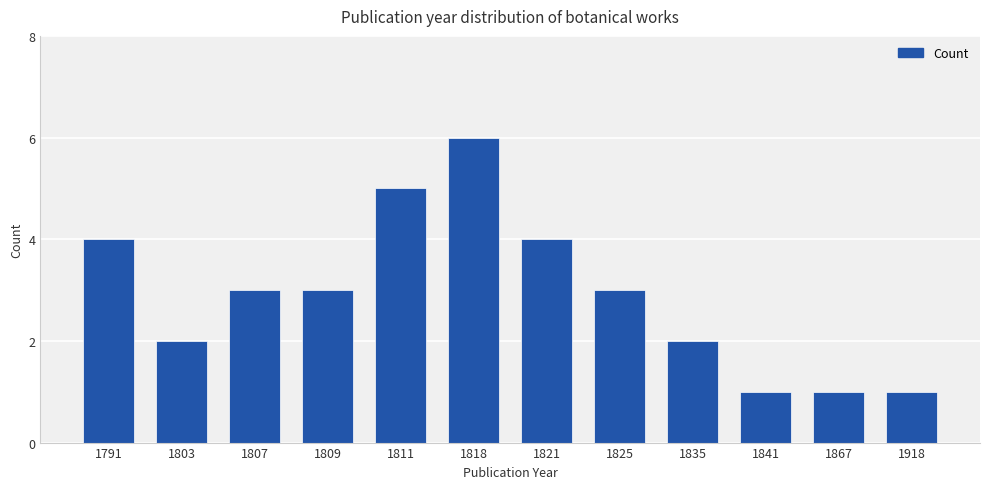

Between 1791 and 1867, which is larger?

1791